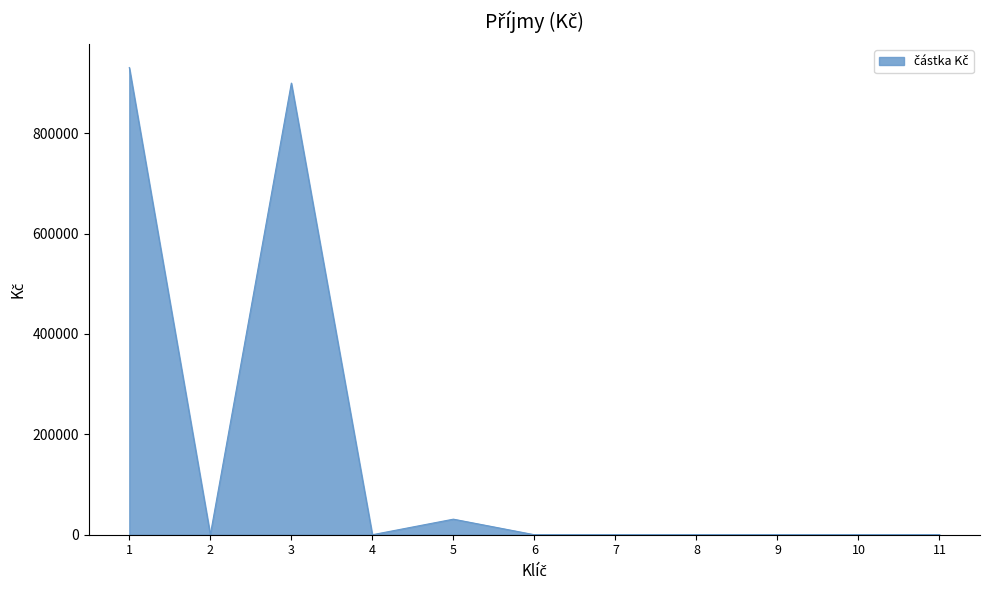

How many lines are shown in the chart?

1